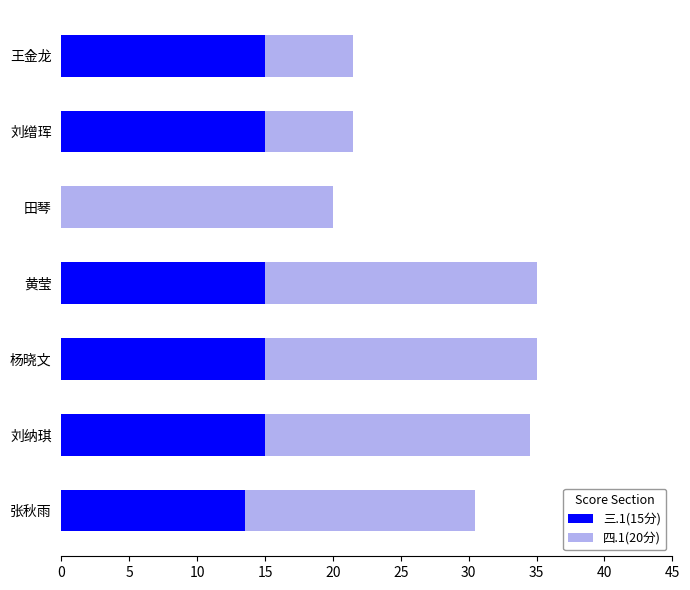

How many categories are shown in the chart?

7